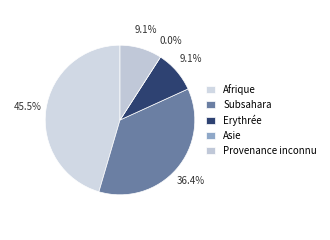

Does any single category account for the majority?

No